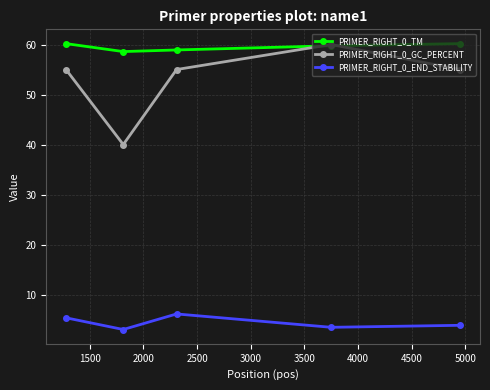

At how many categories does at least one series exceed 22?

5